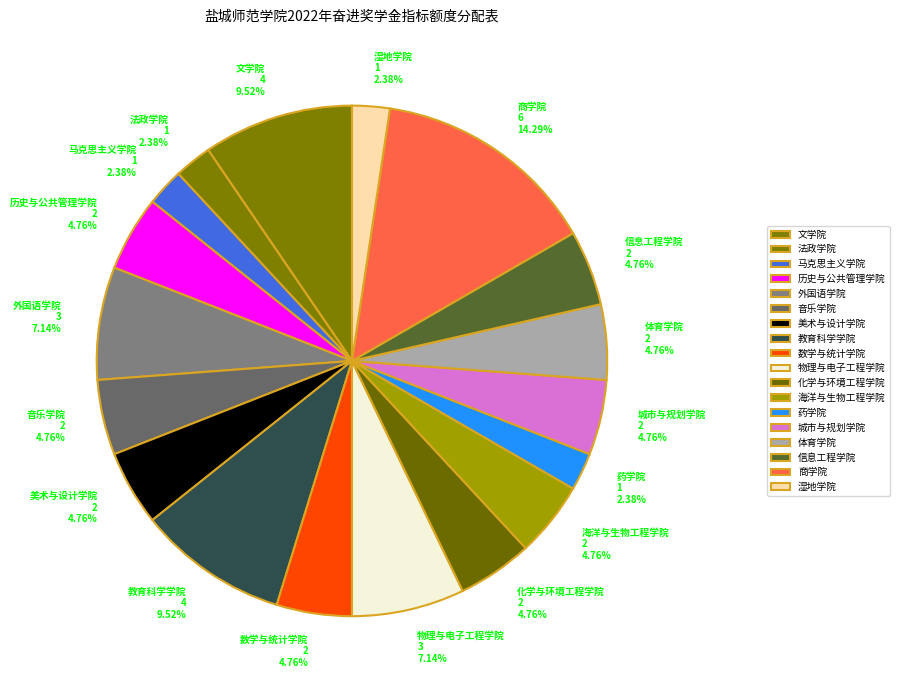

True or false: 商学院 accounts for 23% of the total.

False